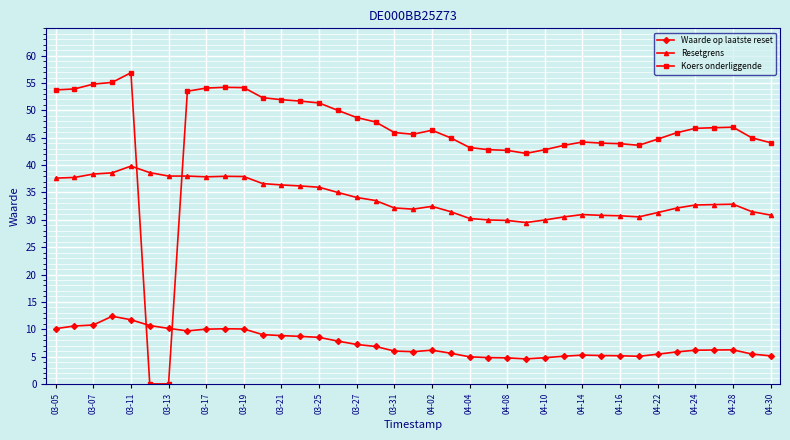

Which series has the largest range (max minus min)?

Koers onderliggende